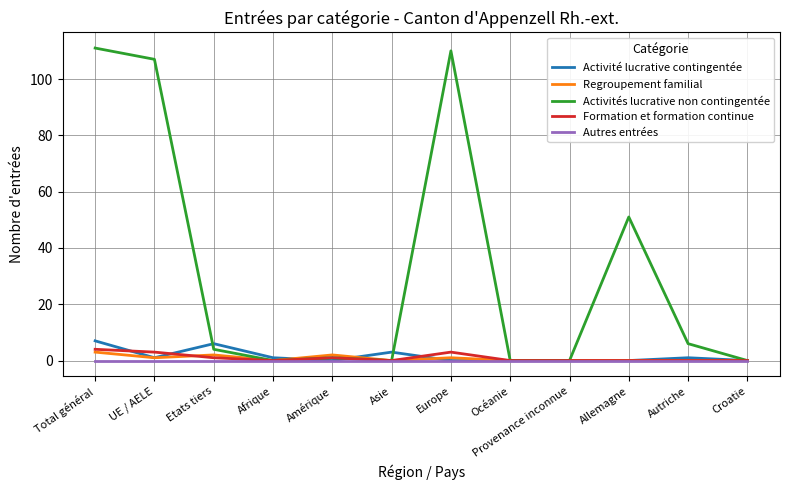

What are all the series names shown in the legend?

Activité lucrative contingentée, Regroupement familial, Activités lucrative non contingentée, Formation et formation continue, Autres entrées